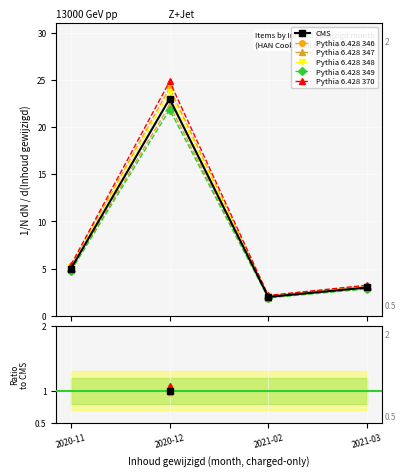

Which category has the lowest value across all series?

2021-02